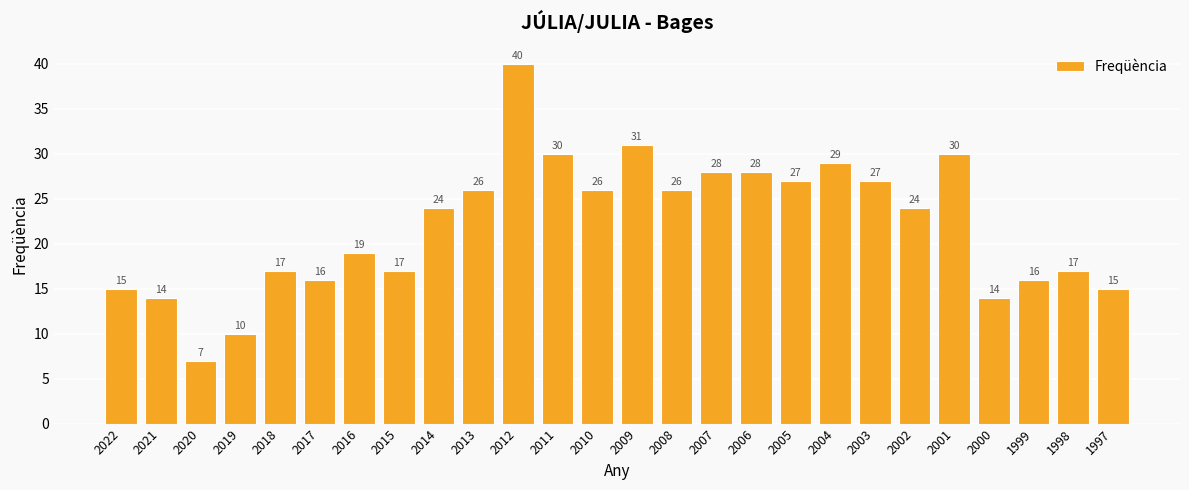

Does the chart contain any negative values?

No